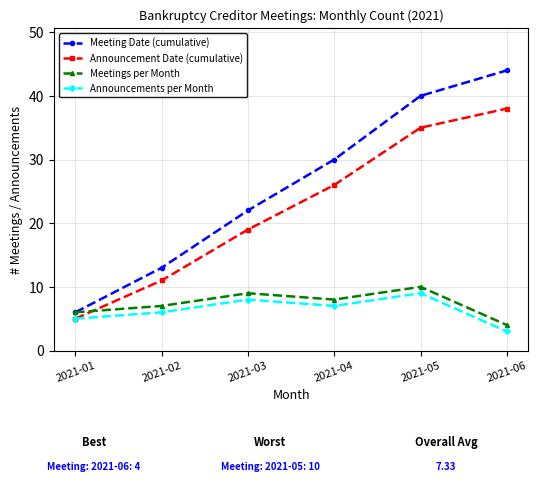

The Meetings per Month series shows 6 at 2021-01. True or false?

True